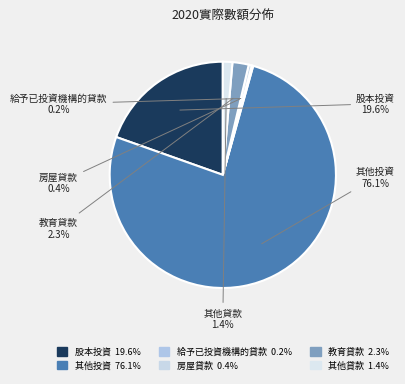

What percentage is NOT represented by 股本投資?

80.4%